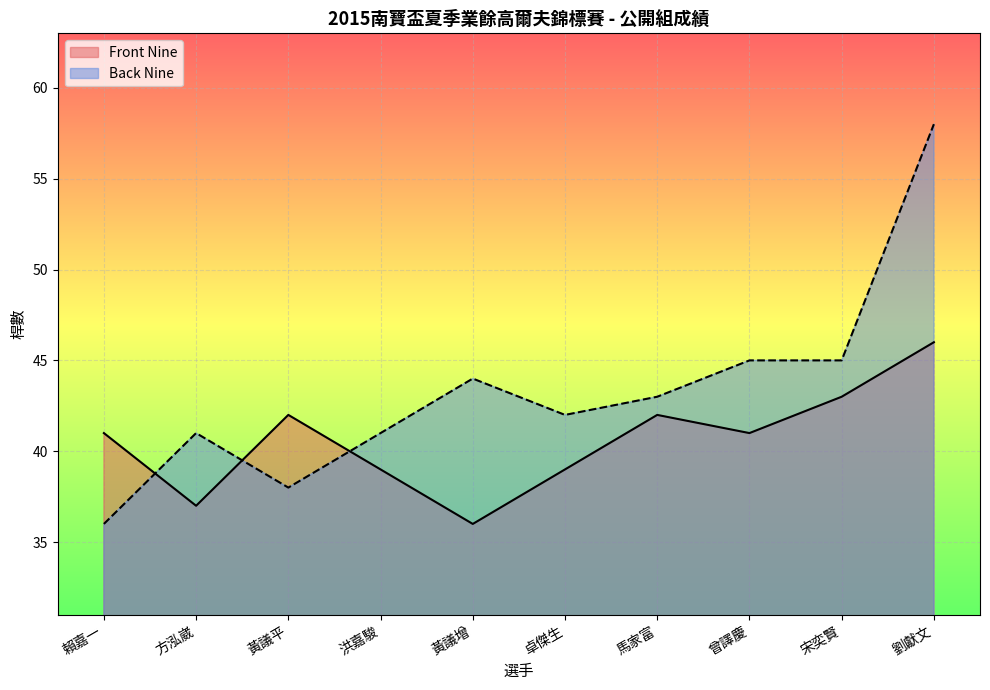

Between 賴嘉一 and 方泓崴, which series saw the biggest shift?

Back Nine